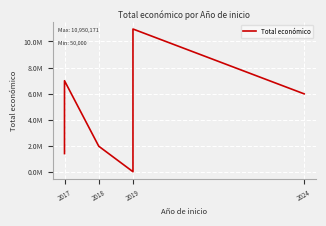

What is the value of the 7th point from the left?

5997613